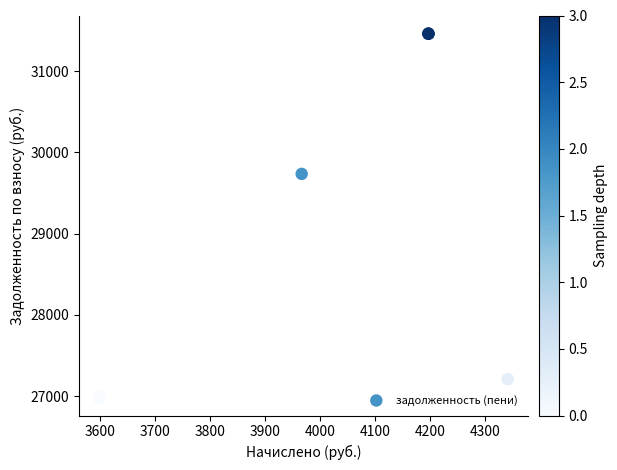

What Y value in the scatter plot is closest to 29223?

29736.4